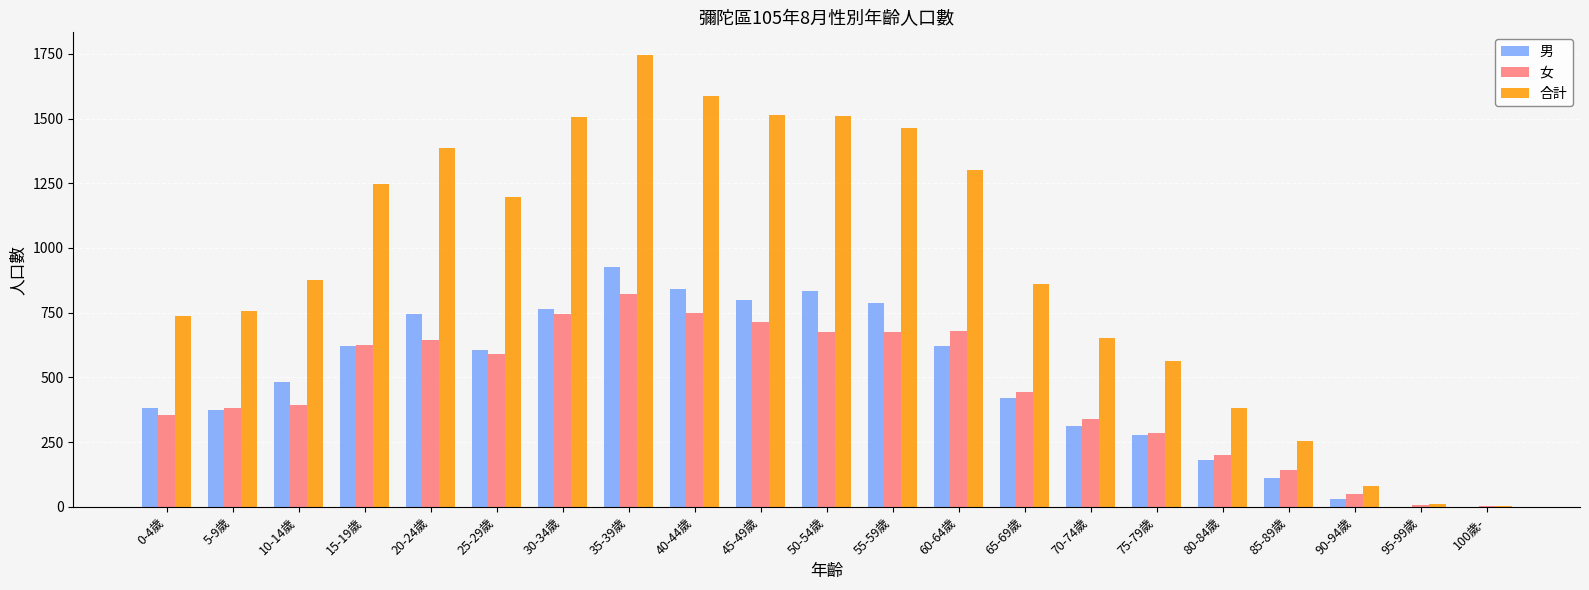

What is the sum of all 合計 values?

19632